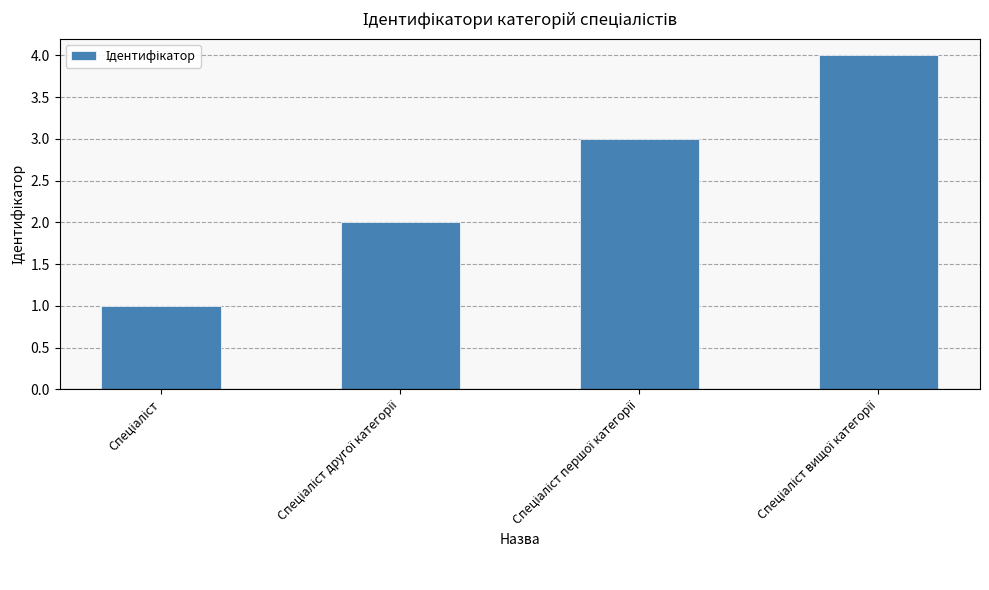

What is the maximum value shown in the chart?

4